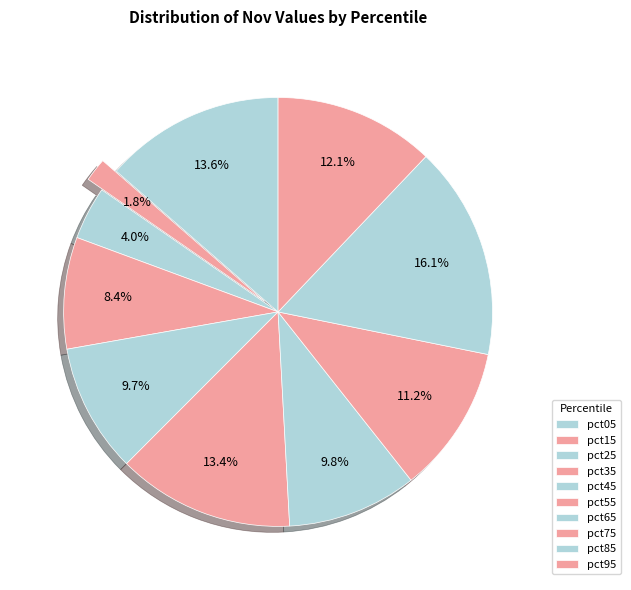

Which slice is the largest?

pct85